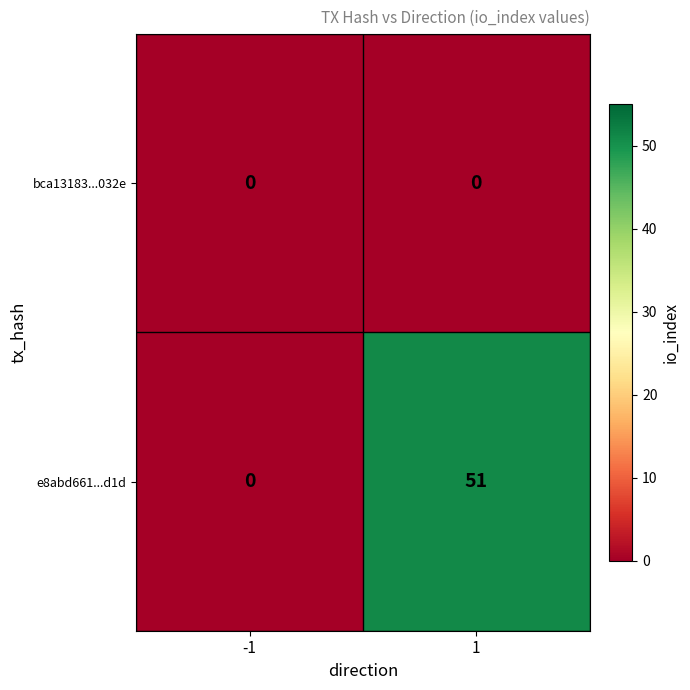

Which series has the widest spread of values?

e8abd661...d1d